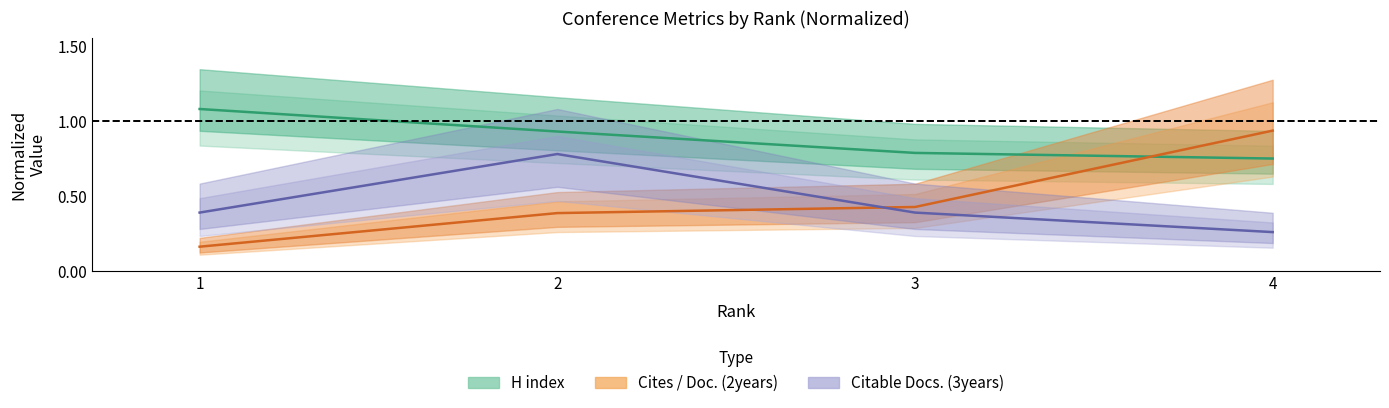

What are all the series names shown in the legend?

H index, Cites / Doc. (2years), Citable Docs. (3years)